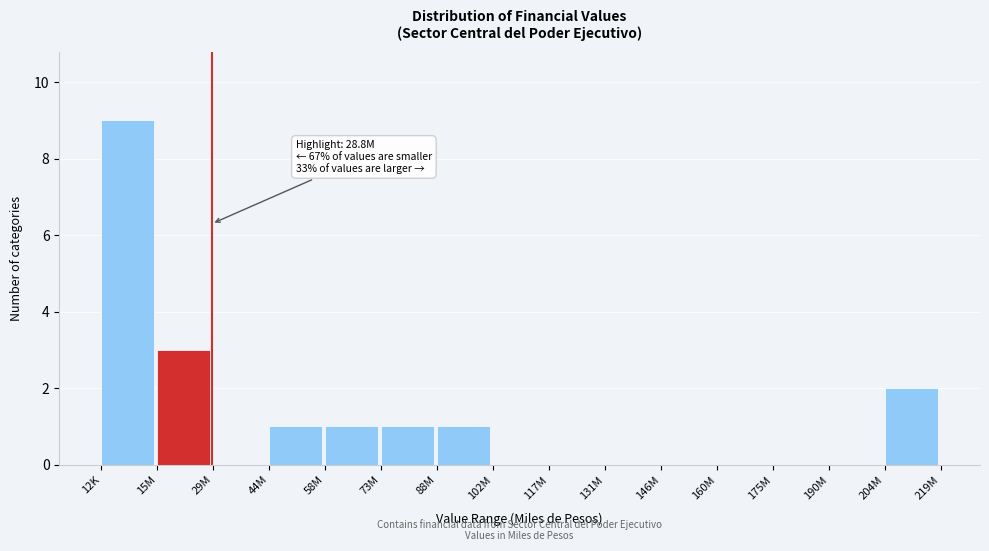

Reading left to right, list all the values displayed in this chart.

12K=9	15M=3	29M=0	44M=1	58M=1	73M=1	88M=1	102M=0	117M=0	131M=0	146M=0	160M=0	175M=0	190M=0	204M=2